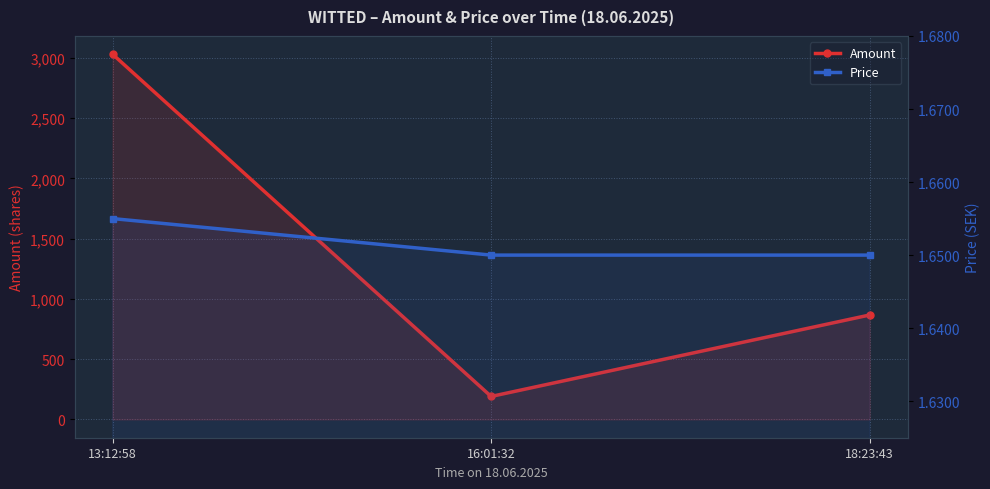

Rank the series at 18:23:43 from highest to lowest value.

Amount, Price